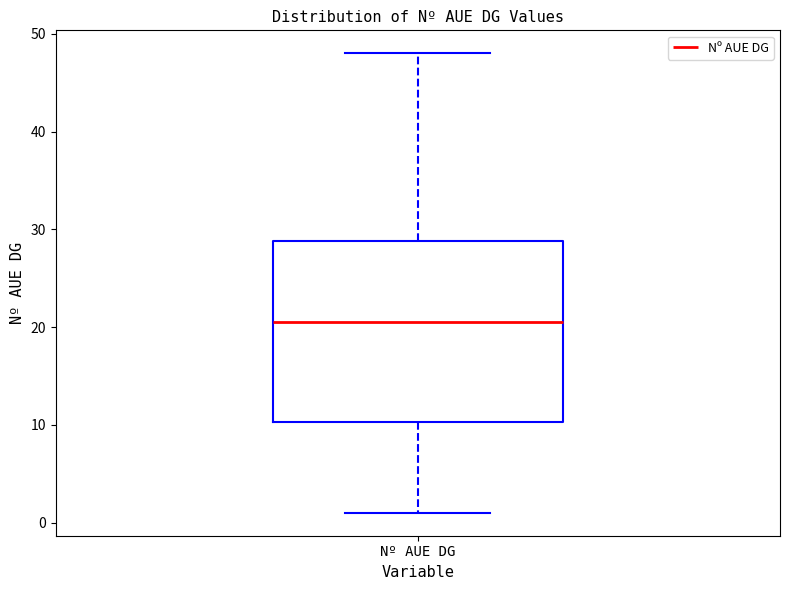

Where does the median line of the box for Nº AUE DG sit on the y-axis? The values are not printed on the chart, so give them approximately, as read against the axis.

21